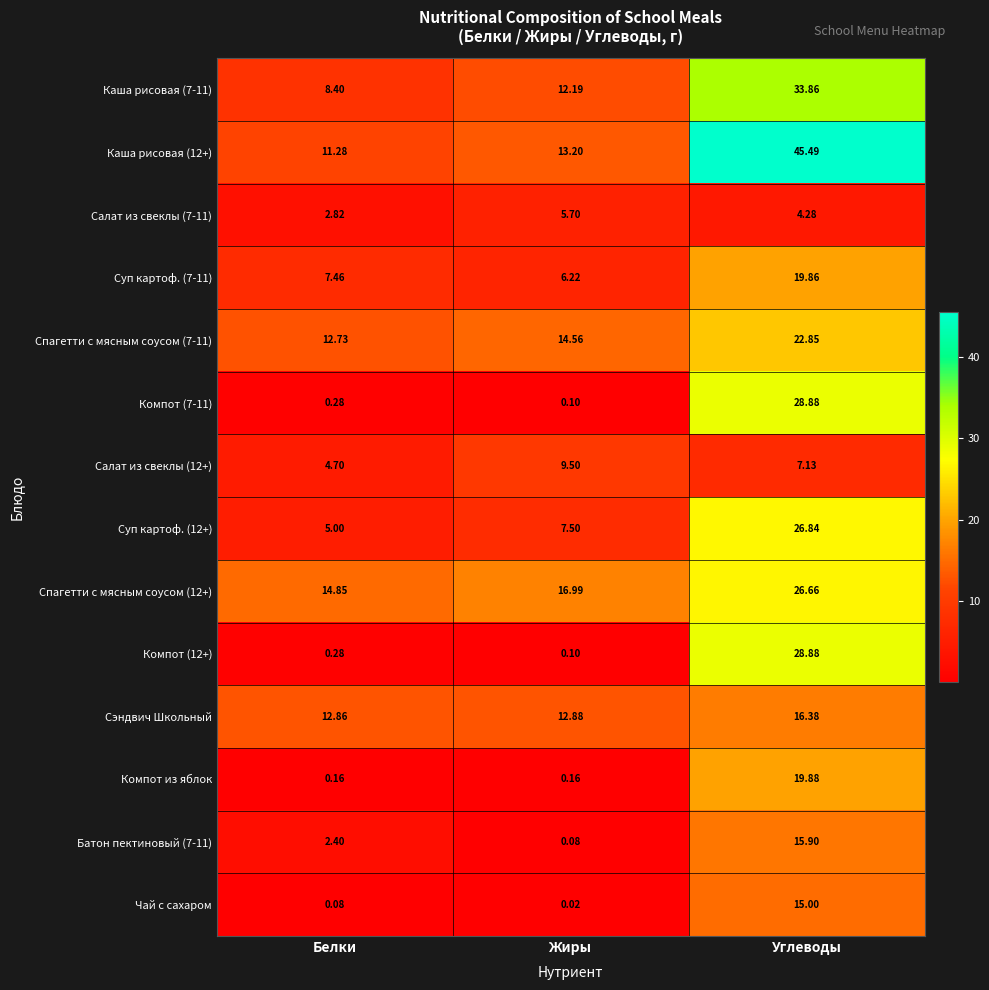

At which category does the chart reach its peak across all series?

Углеводы